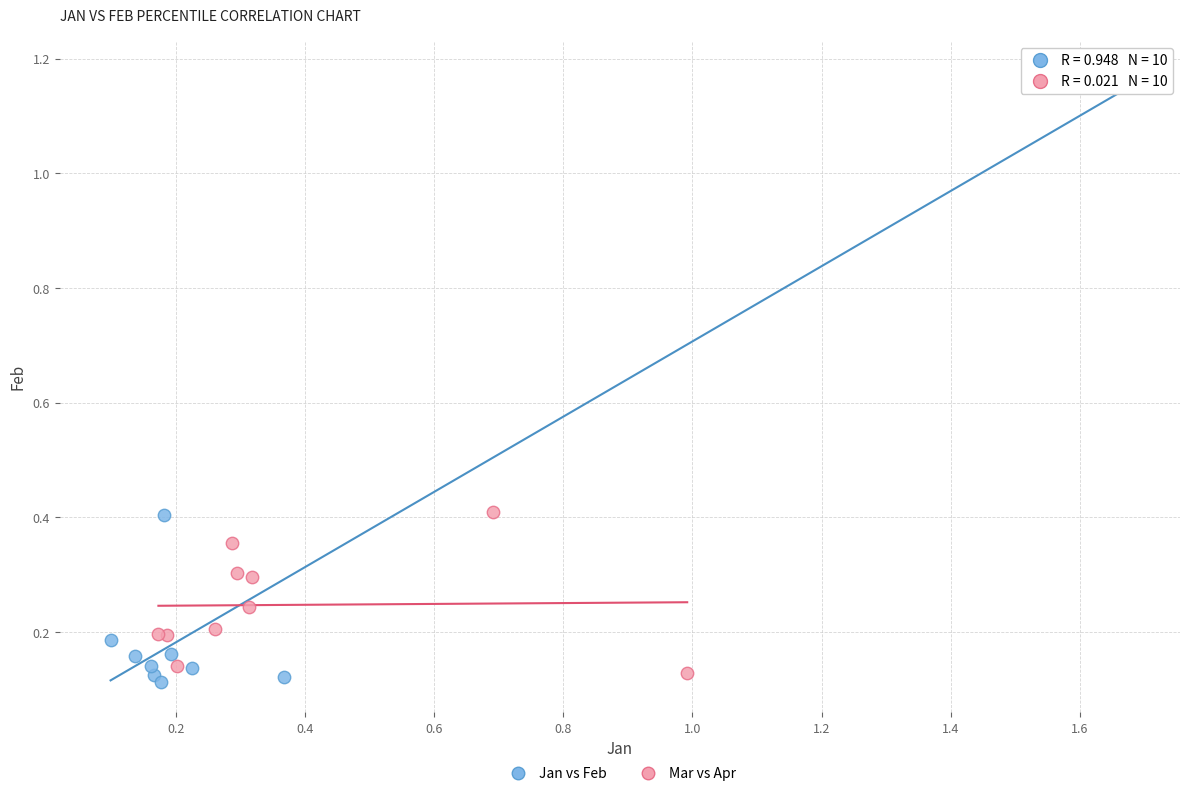

Which series reaches the maximum Y coordinate?

Jan vs Feb